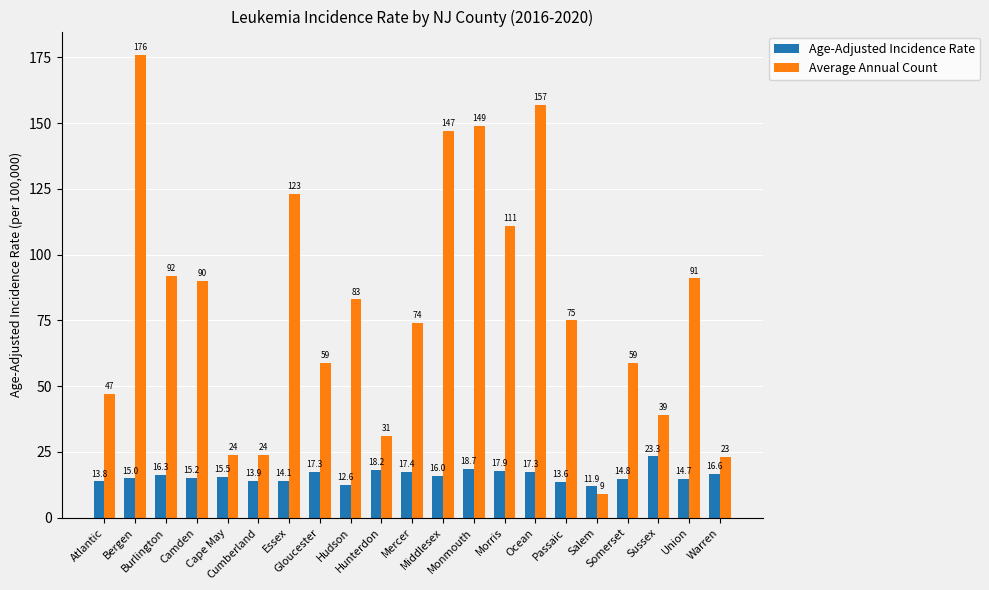

Is it true that Age-Adjusted Incidence Rate equals 16.6 at Warren?

True